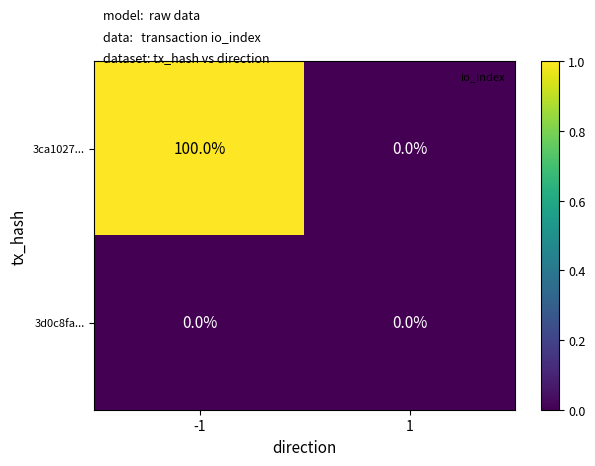

Which series has the largest total across all categories?

3ca1027...